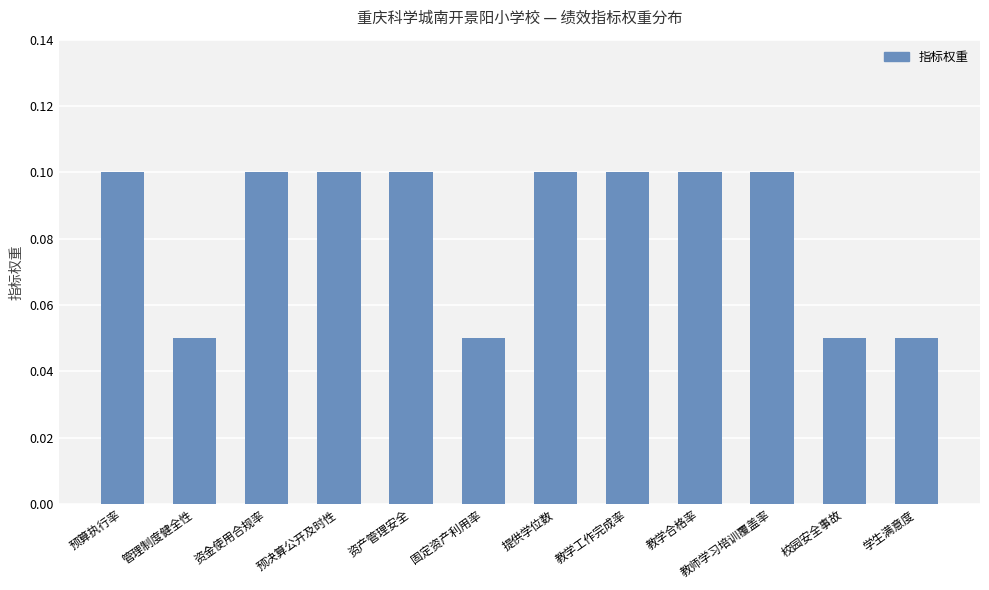

Is it true that the value at 学生满意度 is 0.1?

True